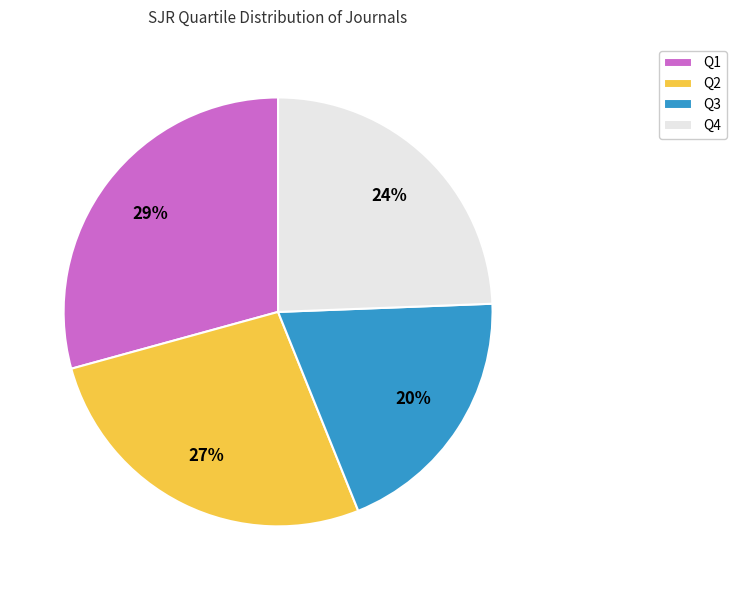

What is the largest slice in the pie chart?

Q1